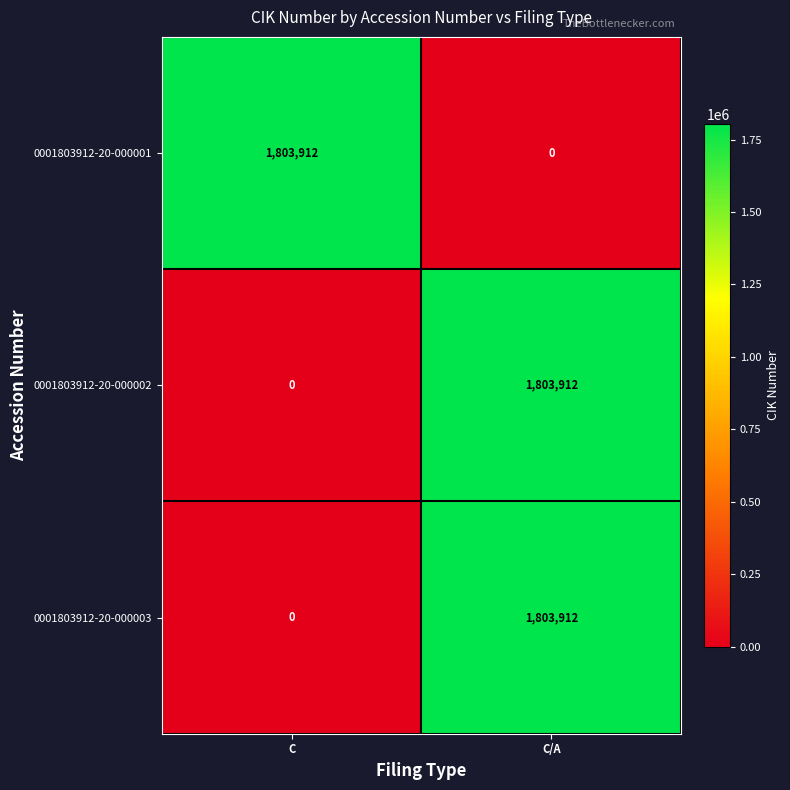

At which label does 0001803912-20-000003 reach its minimum?

C